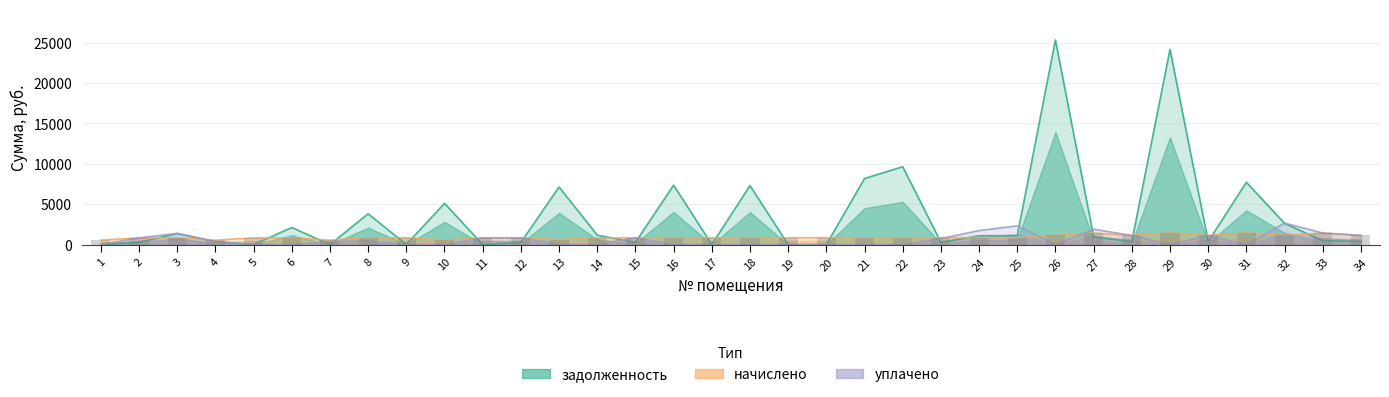

Reading left to right, what are all the values shown in this chart?

задолженность: 0.0	277.6	1373.7	364.4	1.3	2115.6	0.0	3819.2	1.5	5110.9	0.0	269.3	7132.0	1167.3	281.4	7356.2	4.6	7306.3	0.0	0.0	8186.3	9637.9	280.1	1093.2	1106.5	25336.5	950.3	369.8	24164.7	377.5	7711.5	2636.5	476.4	380.2
начислено: 559.6	832.6	830.7	548.0	832.6	838.5	548.0	832.6	844.4	548.0	832.6	826.8	614.2	840.5	844.4	860.0	840.5	860.0	840.5	860.0	840.5	860.0	840.5	860.0	840.5	1133.0	1425.5	1133.0	1429.3	1133.0	1429.3	1133.0	1429.3	1140.8
уплачено: 0.0	832.6	1390.0	364.0	0.0	0.0	365.3	452.1	0.0	0.0	832.6	821.1	0.0	0.0	844.4	0.0	0.0	0.0	0.0	0.0	0.0	0.0	752.0	1735.3	2325.3	0.0	1900.7	1133.2	0.0	1133.0	0.0	2656.8	1429.3	1140.8